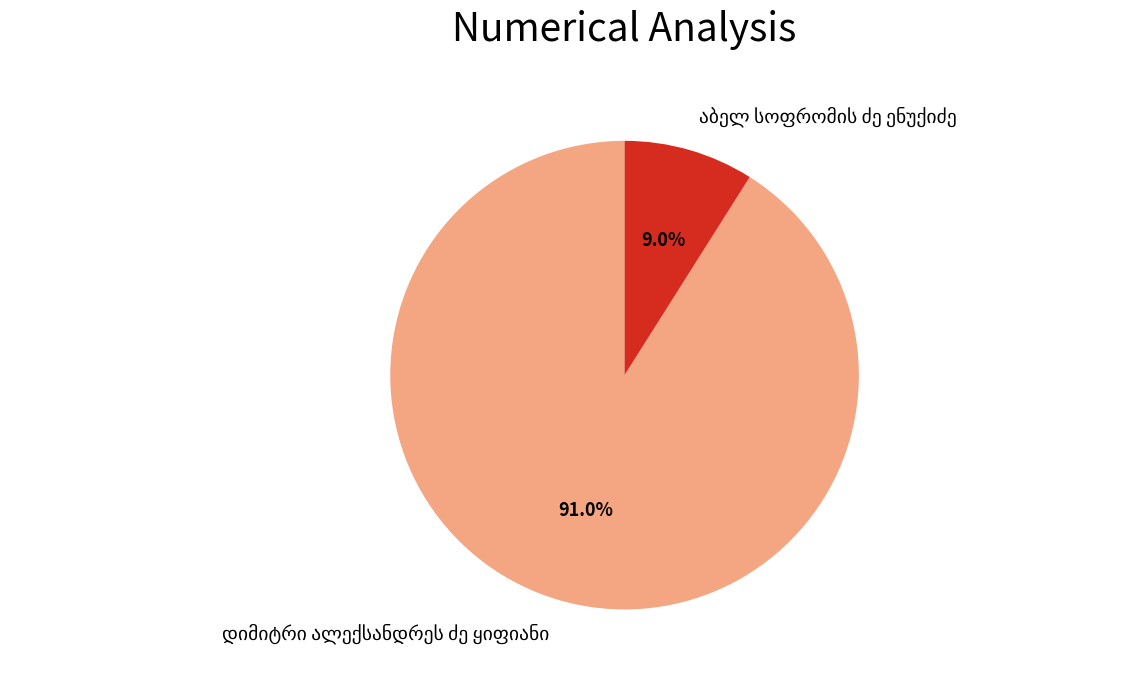

Does any single category account for the majority?

Yes